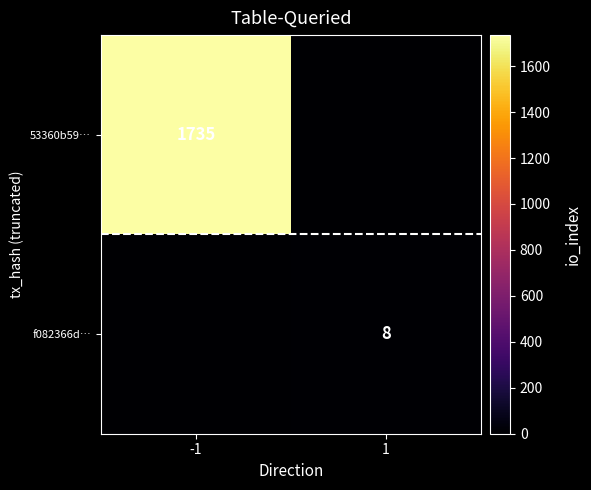

The value of 53360b59… at -1 is 2700. True or false?

False